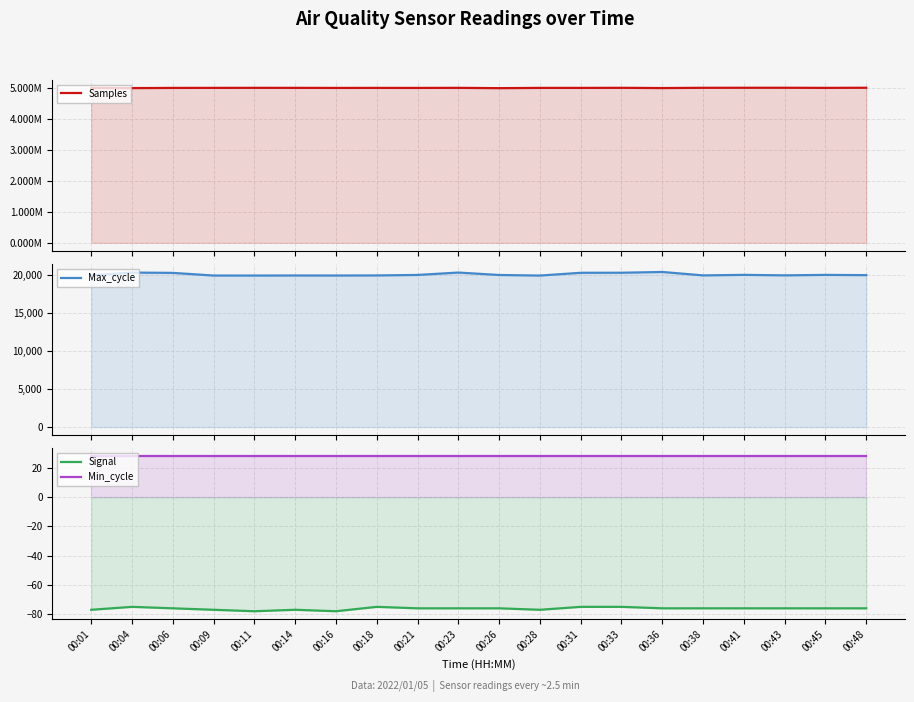

What are all the series names shown in the legend?

Samples, Max_cycle, Signal, Min_cycle